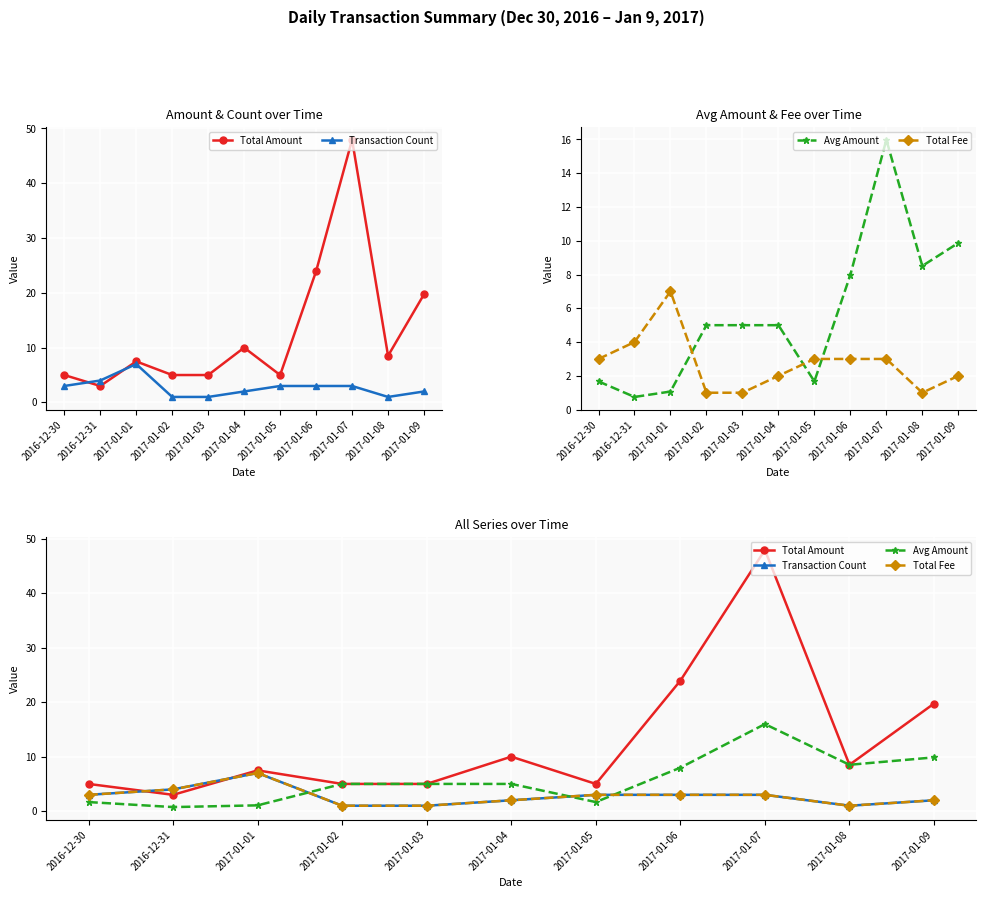

What is the average value of the Total Amount series?

12.8